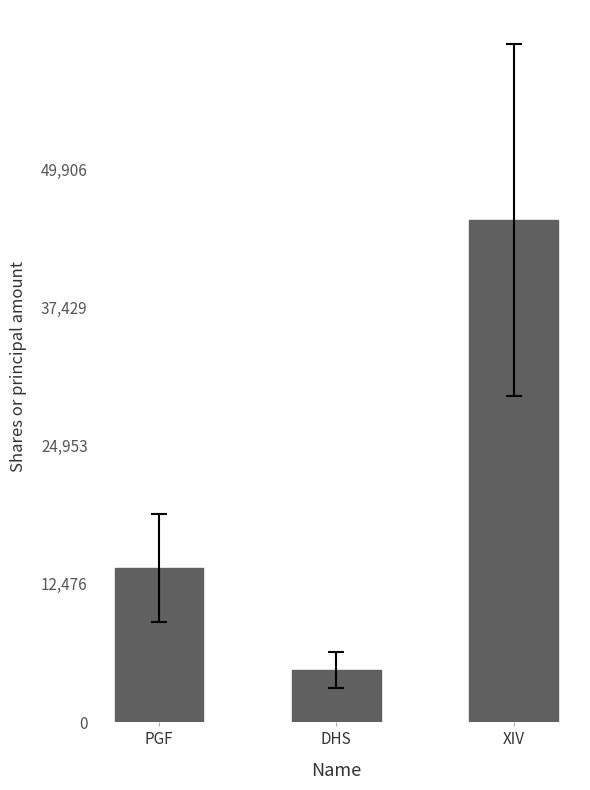

What is the change in value from PGF to XIV?

+31470